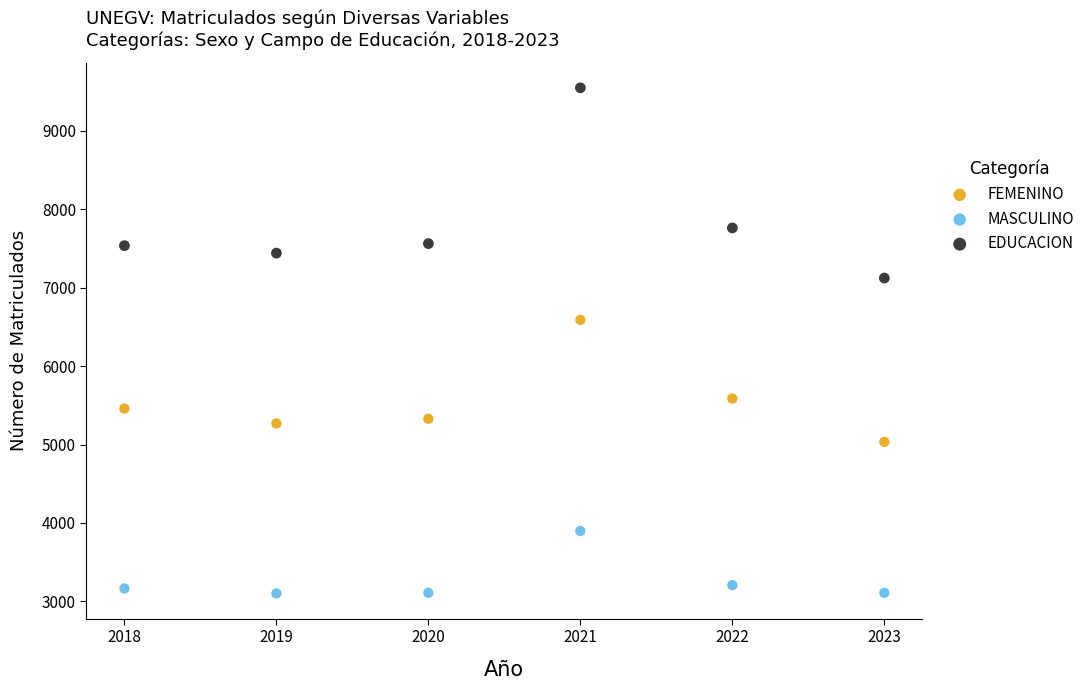

Which series has the widest spread of Y values?

EDUCACION